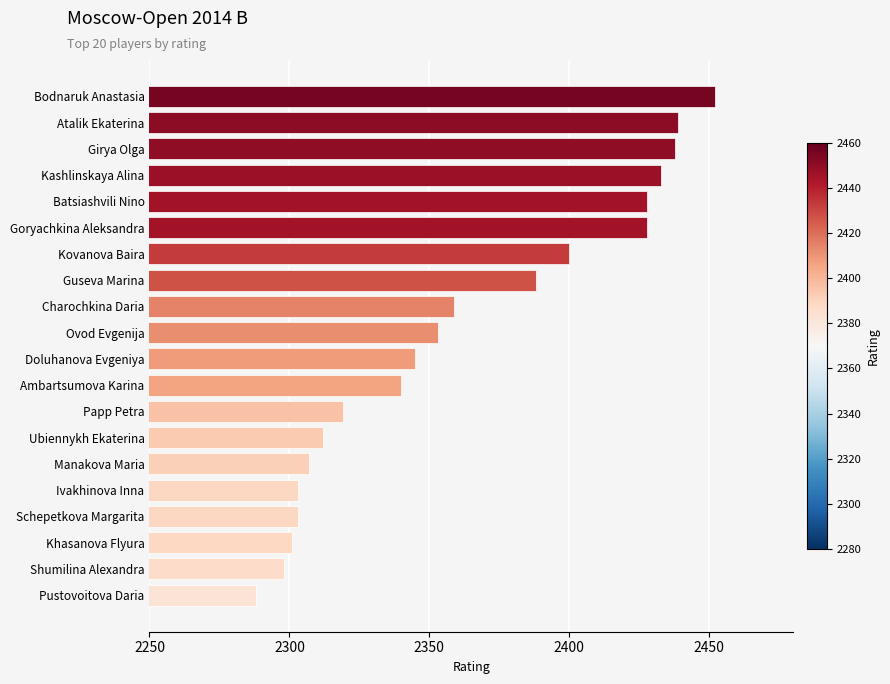

Which label corresponds to the largest value in the chart?

Bodnaruk Anastasia